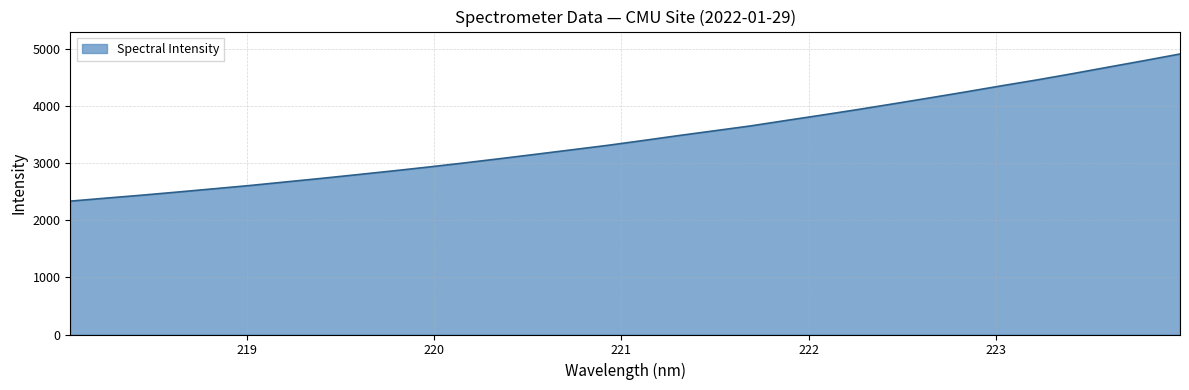

What is the difference between the maximum and minimum values?

2577.7